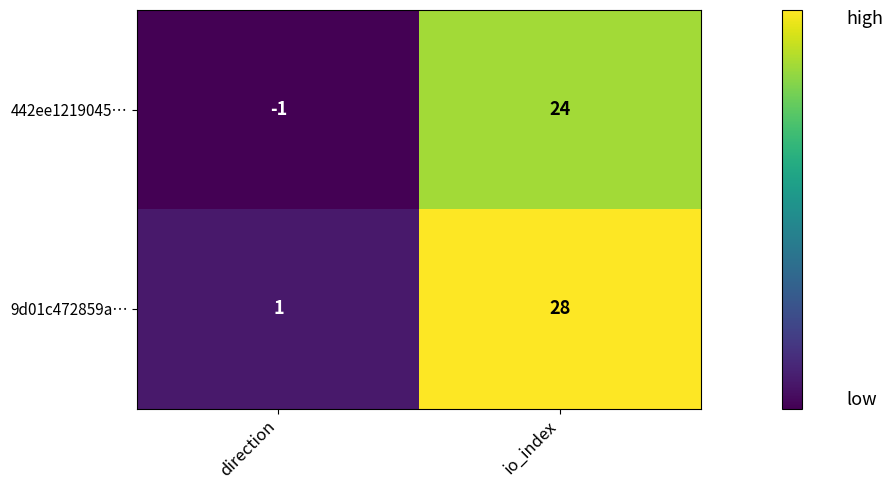

Which category has the highest value across all series?

io_index